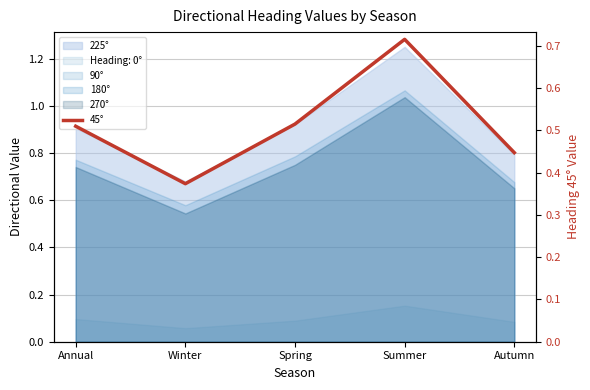

At which category does the chart reach its peak across all series?

Summer